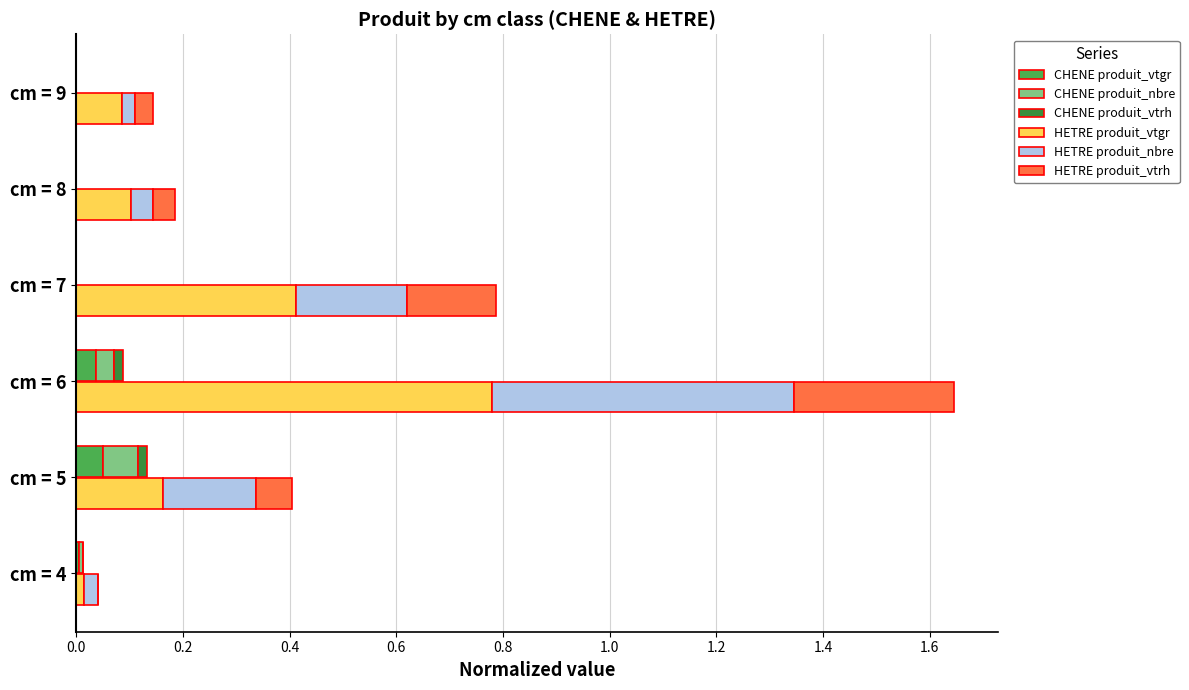

What position from the left is 0.2?

2